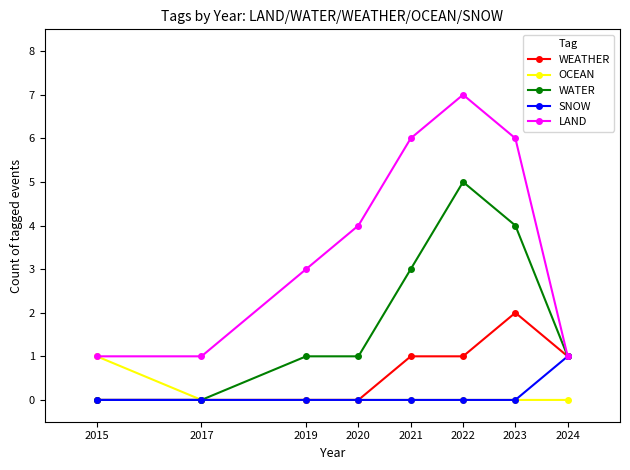

At how many categories does at least one series exceed 5?

3